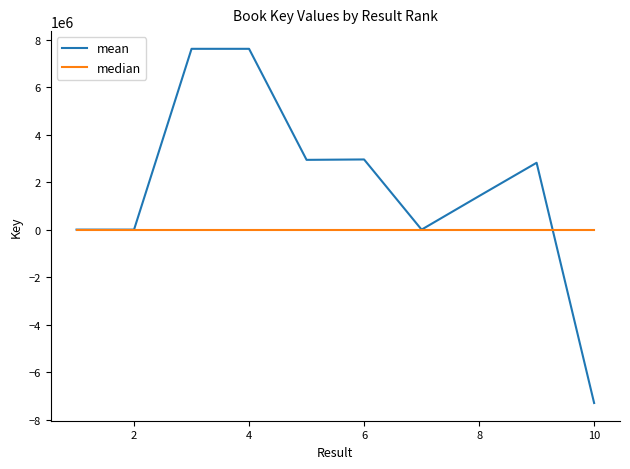

List the series in order of their peak value, highest first.

mean, median